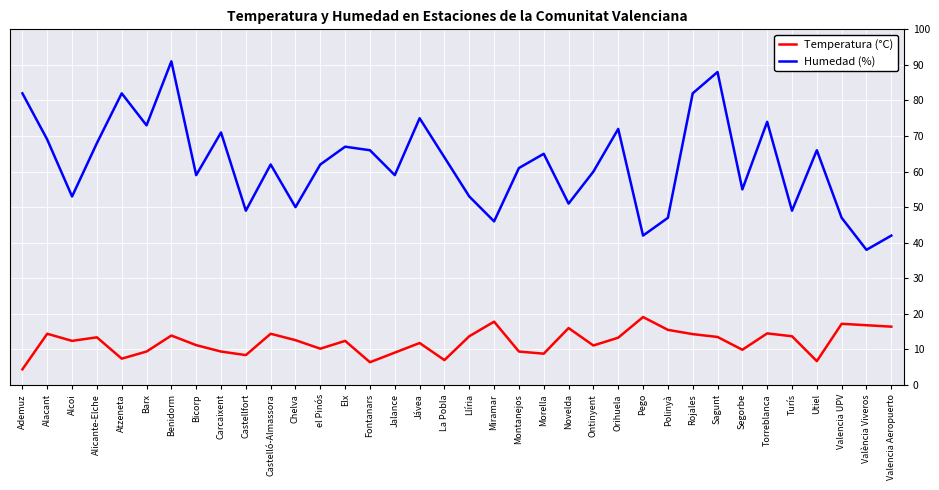

Which series has the widest spread of values?

Humedad (%)